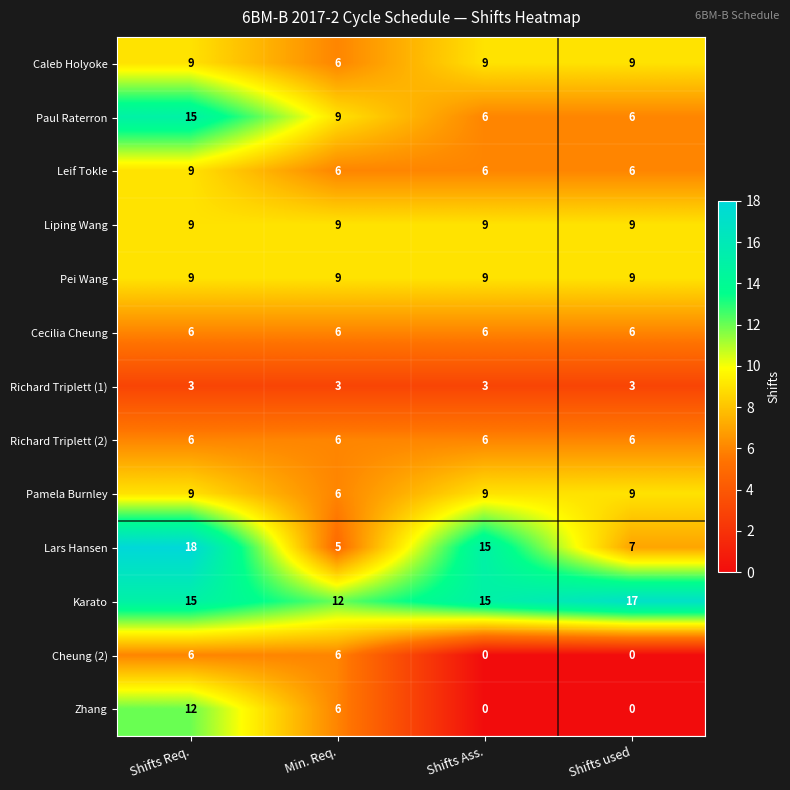

What is the difference between the highest and lowest values at Min. Req.?

9